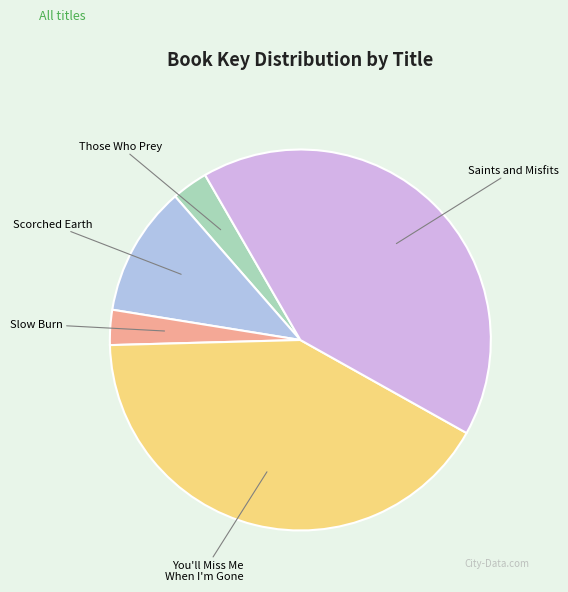

Count the number of slices in the pie.

5